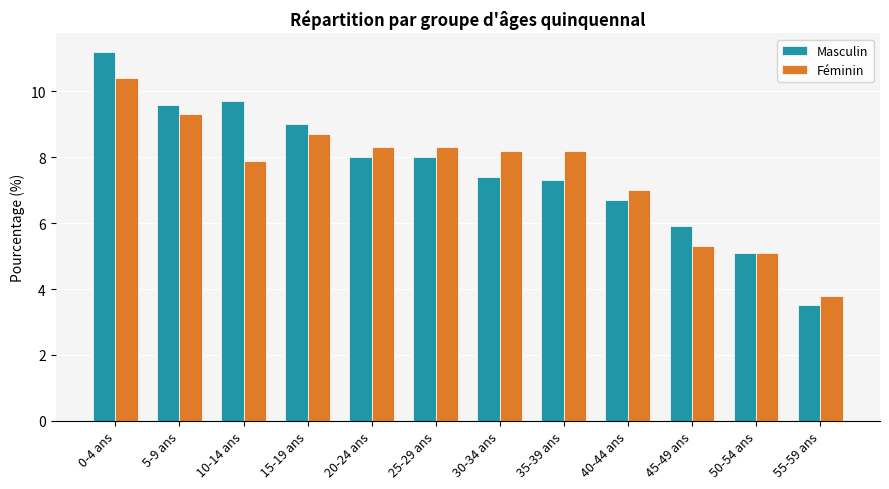

How many groups of bars are there?

12